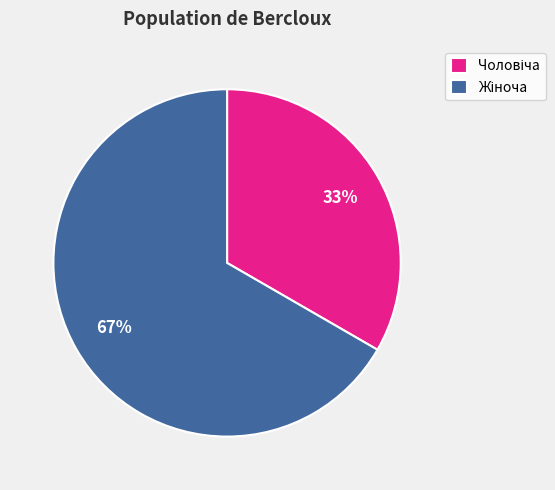

Does any single category account for the majority?

Yes